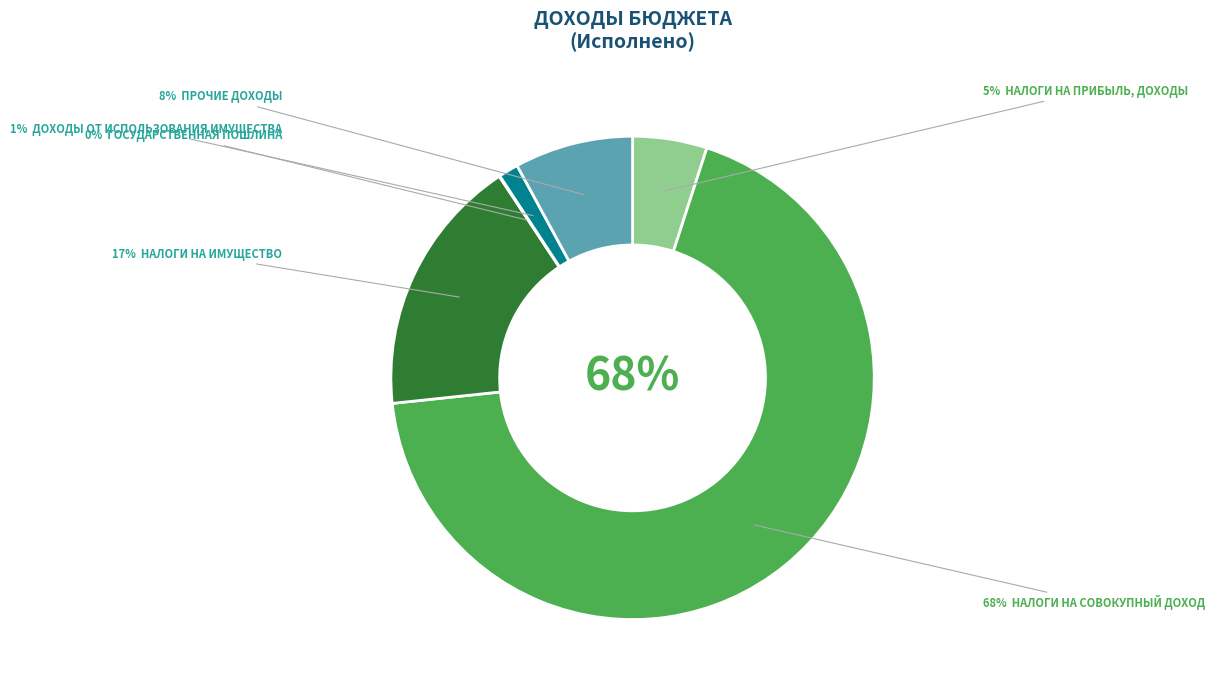

To the nearest percent, what is the combined percentage of НАЛОГИ НА ИМУЩЕСТВО and ГОСУДАРСТВЕННАЯ ПОШЛИНА?

17%